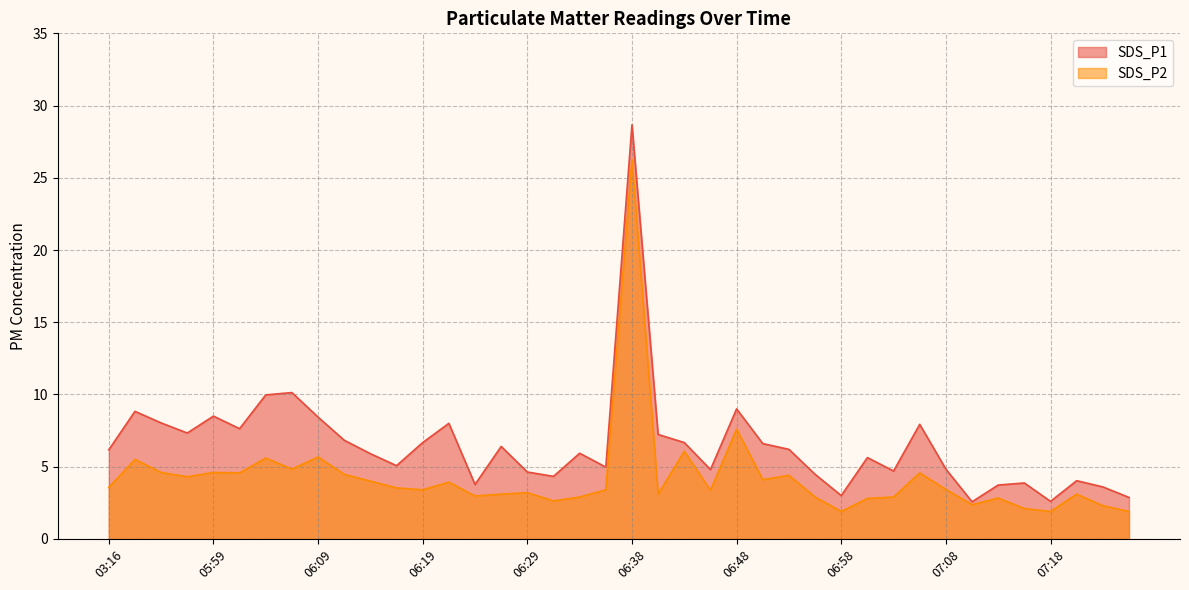

The value of SDS_P2 at 06:09 is 5.7. True or false?

True